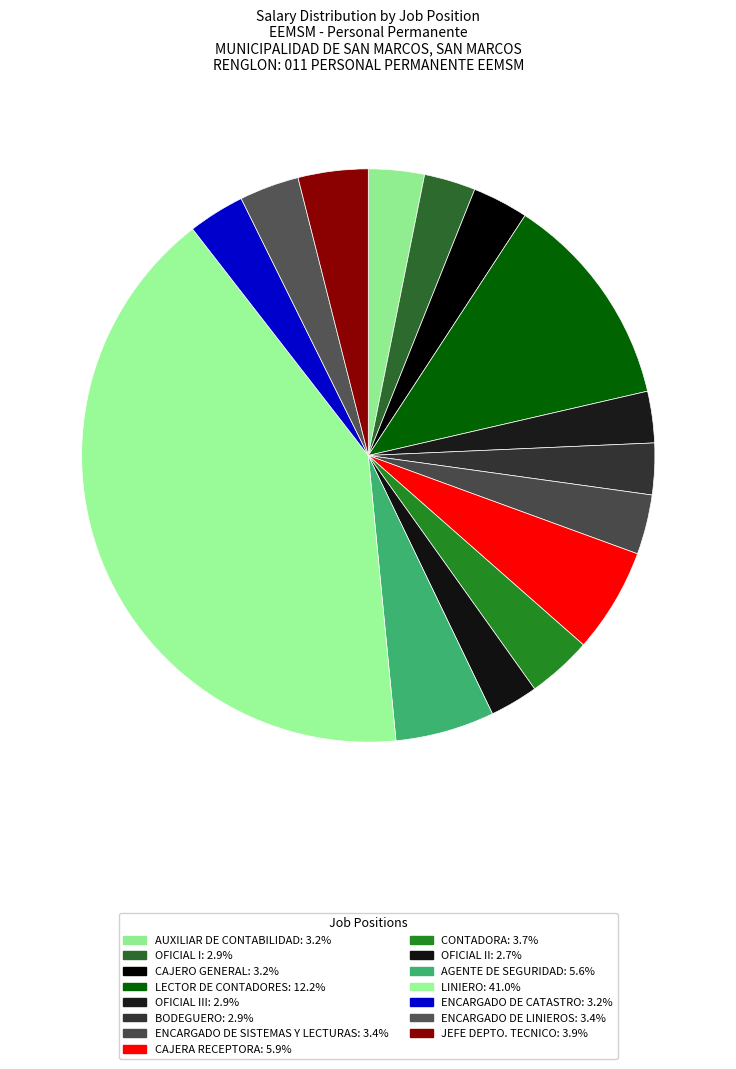

Which category has the smallest portion of the pie?

OFICIAL II